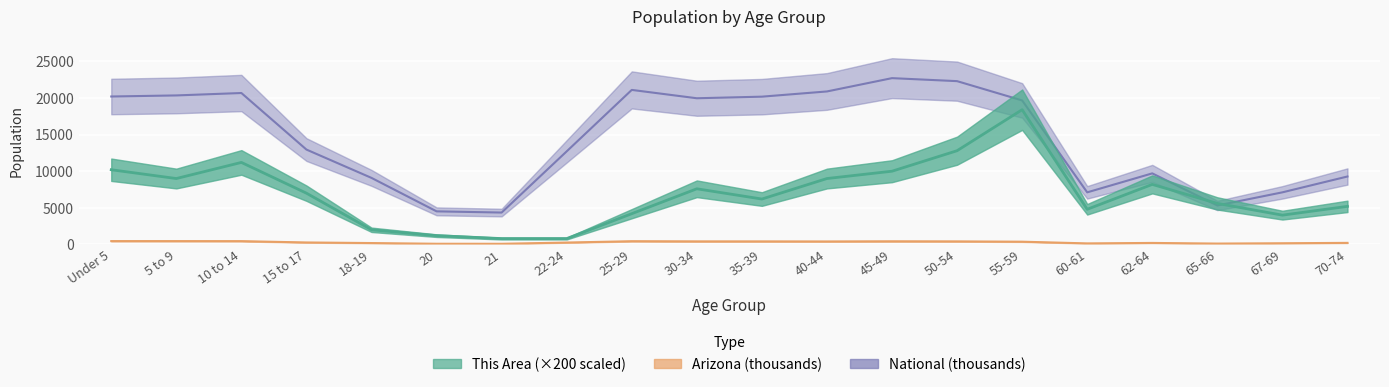

How many distinct data groups are displayed?

3